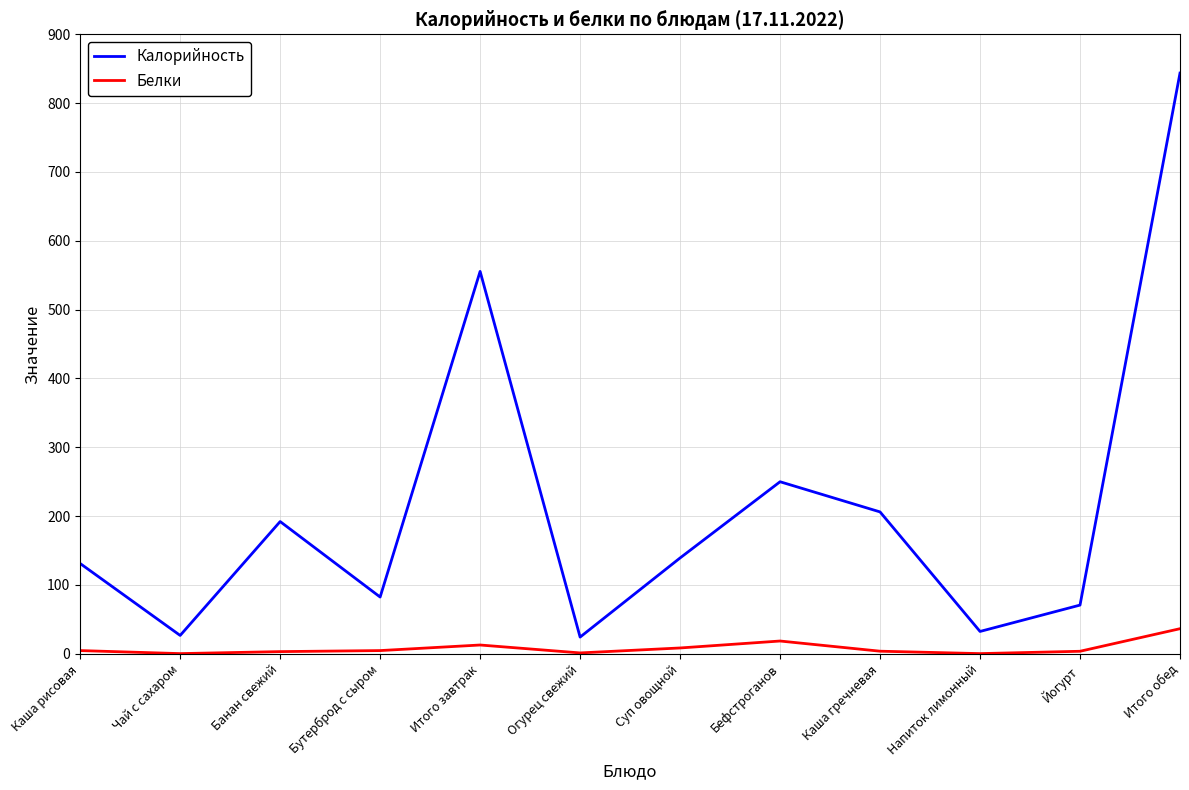

At which label does Калорийность reach its peak?

Итого обед